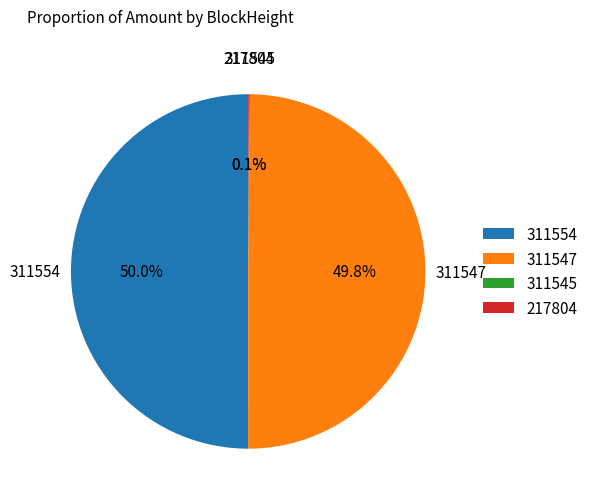

What portion of the pie excludes 311547?

50.2%